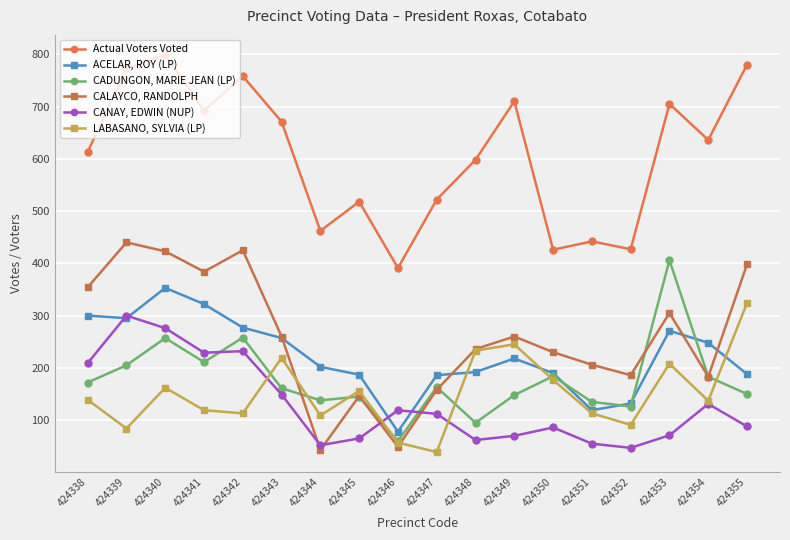

The CADUNGON, MARIE JEAN (LP) series shows 95 at 424348. True or false?

True